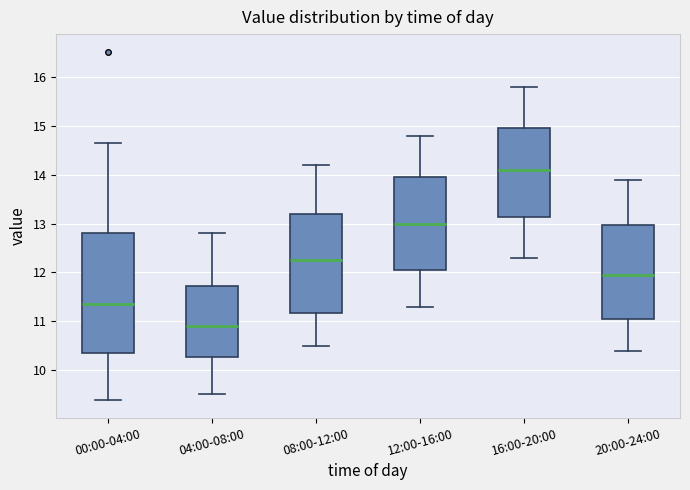

Where does the lower whisker of the box for 16:00-20:00 end on the y-axis? The values are not printed on the chart, so give them approximately, as read against the axis.

12.3